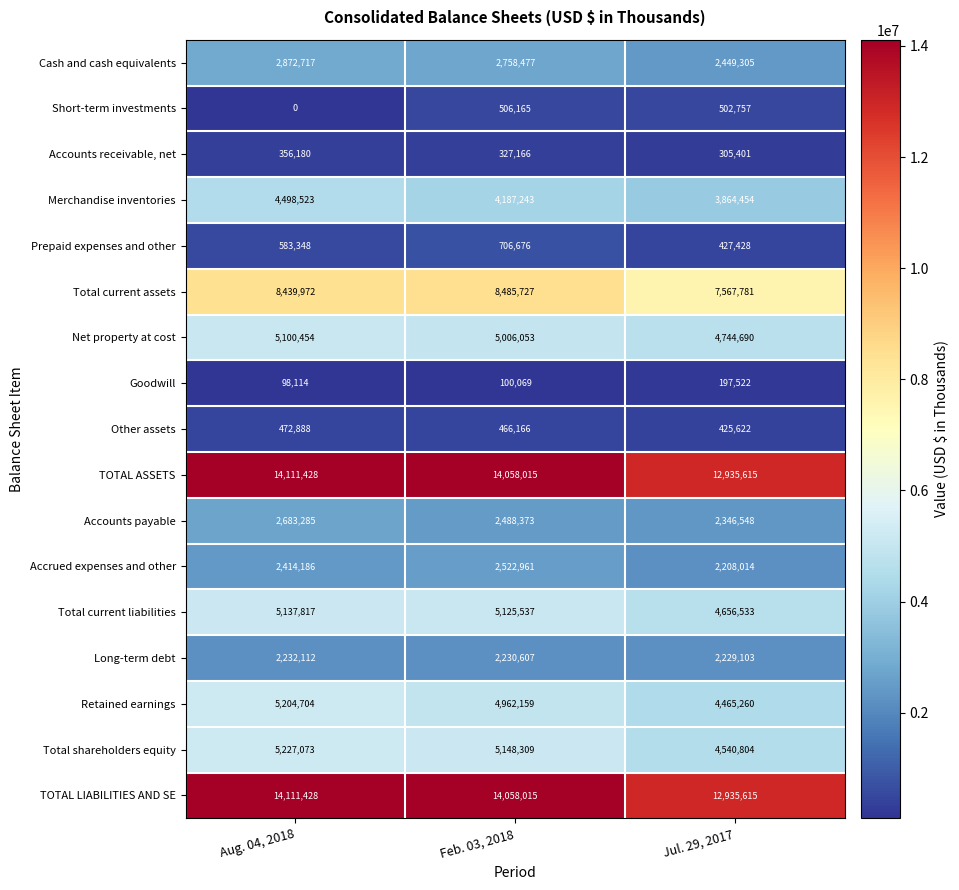

What is the difference between the highest and lowest values at Jul. 29, 2017?

12738093